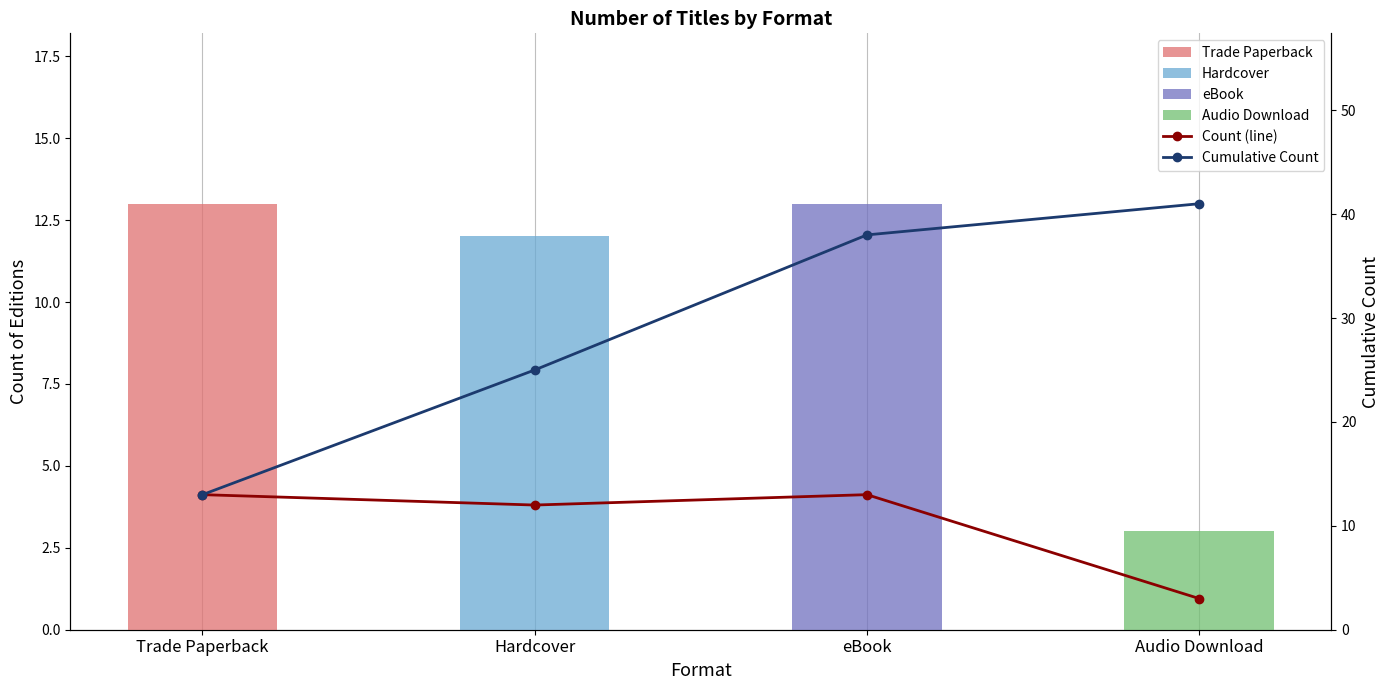

At which label is Count (line) closest to 8?

Hardcover